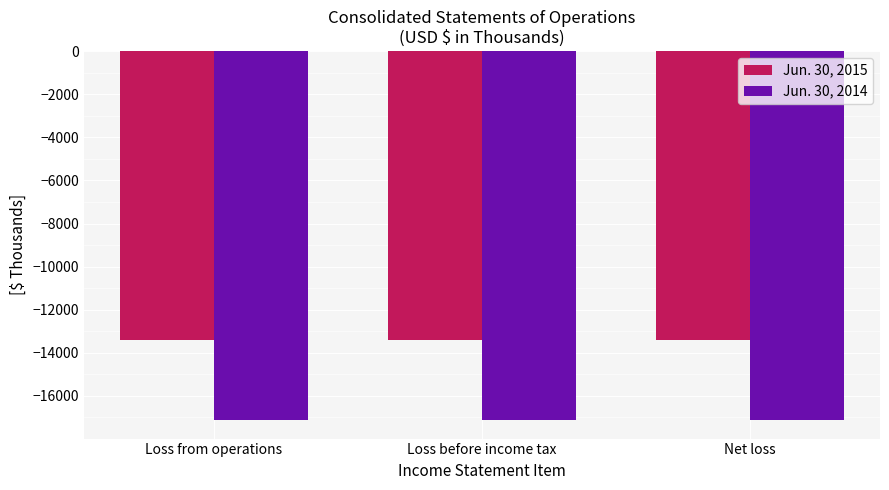

Is it true that Jun. 30, 2015 equals -13394 at Loss from operations?

True